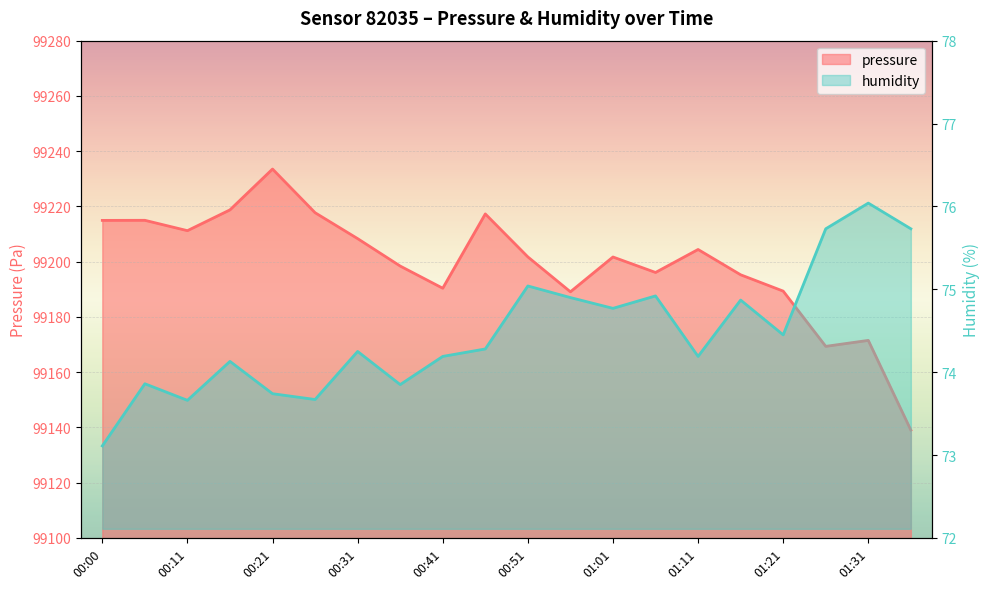

Reading left to right, list all the values displayed in this chart.

pressure: 99214.9	99215.0	99211.2	99218.8	99233.5	99217.7	99208.3	99198.4	99190.4	99217.3	99201.7	99189.1	99201.7	99196.1	99204.4	99195.2	99189.3	99169.3	99171.5	99139.0
humidity: 73.1	73.9	73.7	74.1	73.7	73.7	74.2	73.8	74.2	74.3	75.0	74.9	74.8	74.9	74.2	74.9	74.5	75.7	76.0	75.7